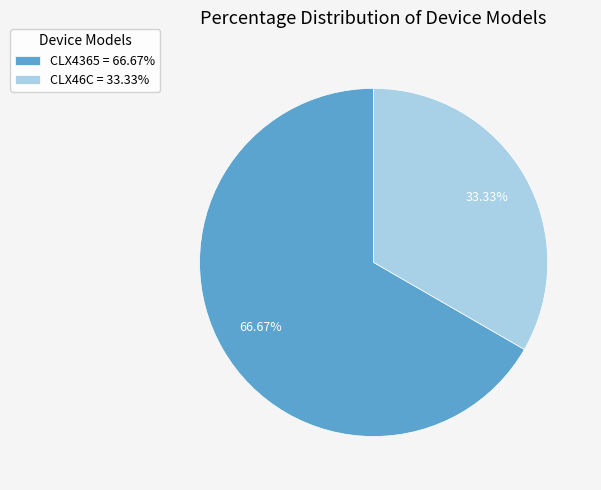

To the nearest percent, what is the difference between the largest and smallest slice percentages?

33%